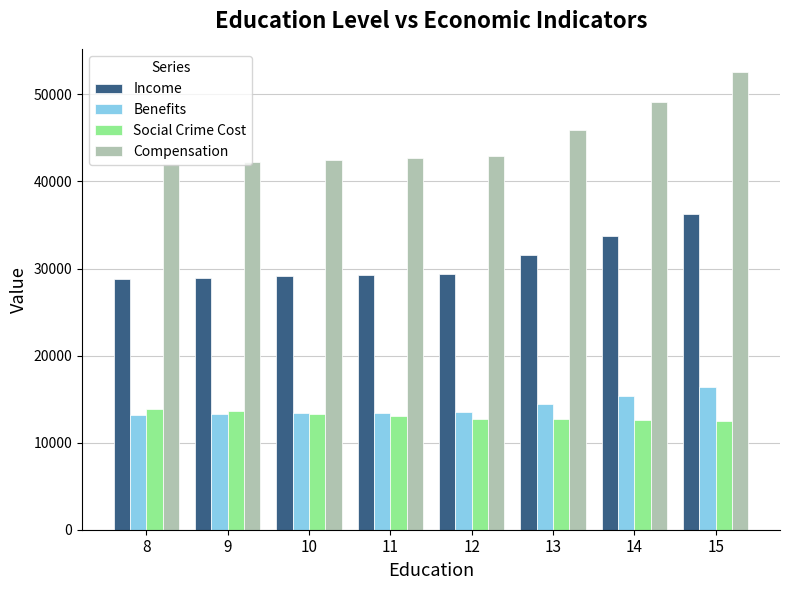

Rank the series by their maximum value, from lowest to highest.

Social Crime Cost, Benefits, Income, Compensation